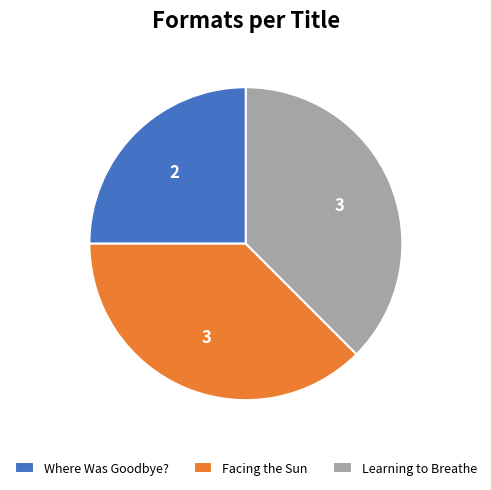

Count the number of slices in the pie.

3